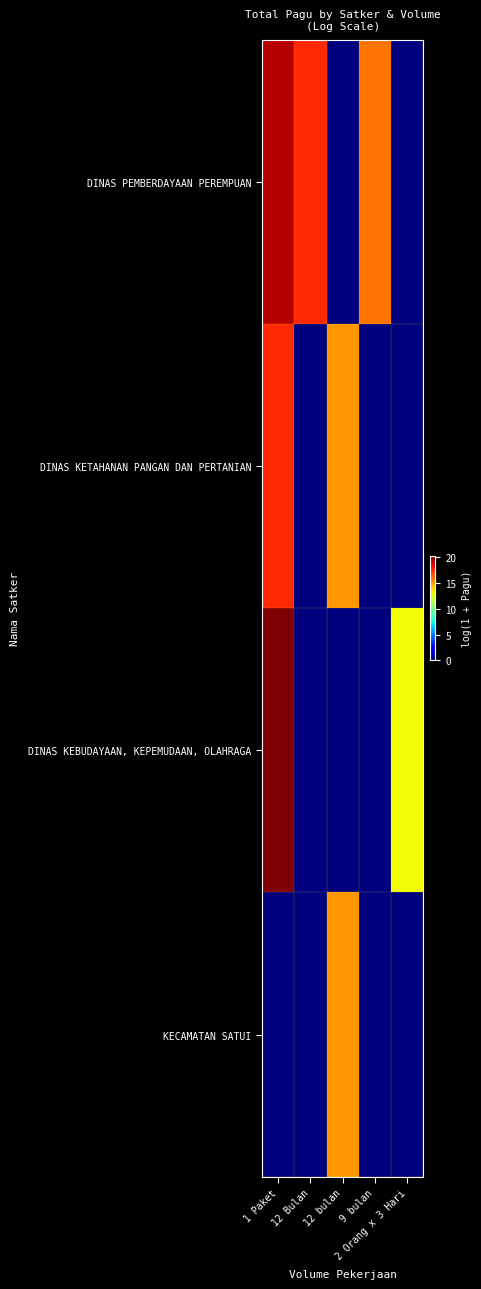

Reading left to right, extract all data points from this chart.

DINAS PEMBERDAYAAN PEREMPUAN: 1 Paket=19.3	12 Bulan=17.5	12 bulan=0.0	9 bulan=15.9	2 Orang x 3 Hari=0.0
DINAS KETAHANAN PANGAN DAN PERTANIAN: 1 Paket=17.5	12 Bulan=0.0	12 bulan=15.1	9 bulan=0.0	2 Orang x 3 Hari=0.0
DINAS KEBUDAYAAN, KEPEMUDAAN, OLAHRAGA: 1 Paket=20.2	12 Bulan=0.0	12 bulan=0.0	9 bulan=0.0	2 Orang x 3 Hari=13.0
KECAMATAN SATUI: 1 Paket=0.0	12 Bulan=0.0	12 bulan=15.1	9 bulan=0.0	2 Orang x 3 Hari=0.0